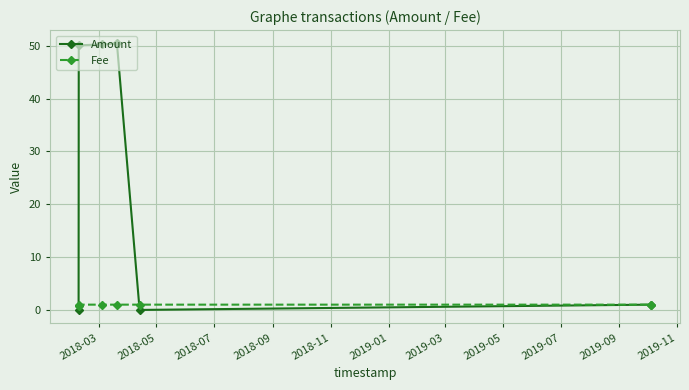

Which series has the largest range (max minus min)?

Amount